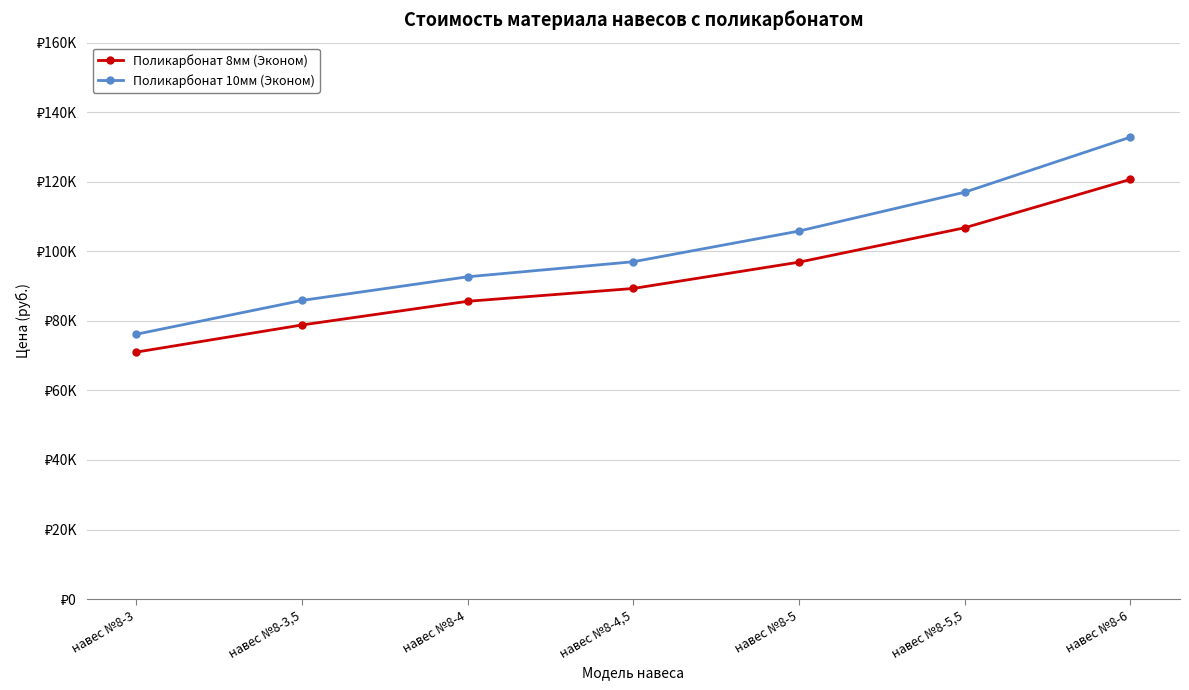

What is the sum of the Поликарбонат 8мм (Эконом) values at навес №8-4,5 and навес №8-5,5?

196073